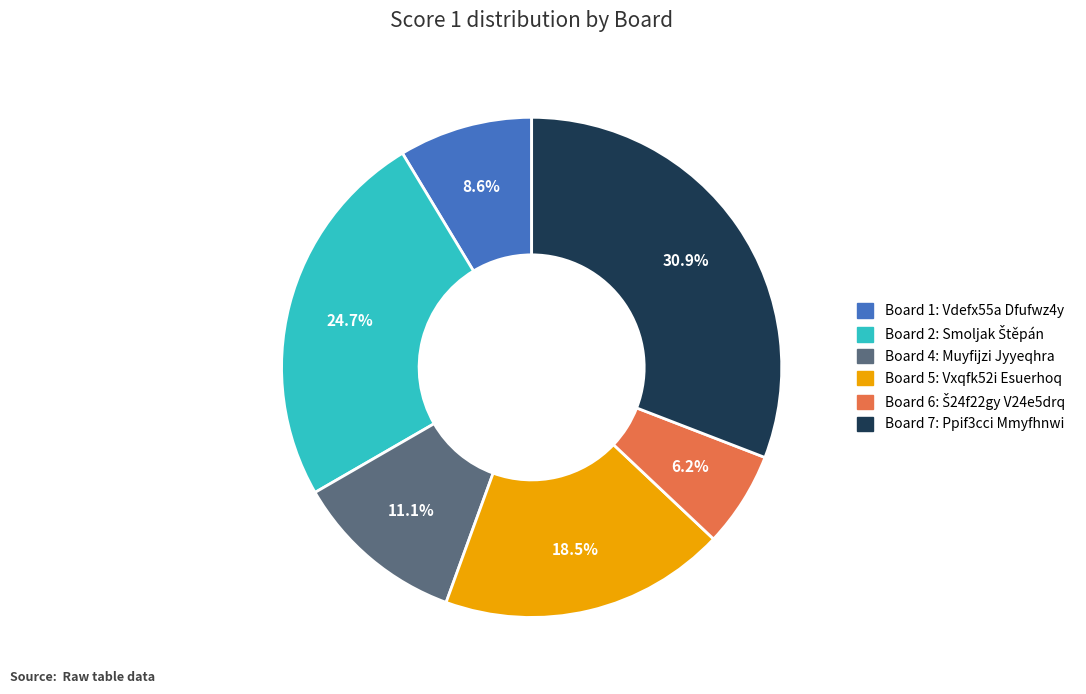

Does any single category account for the majority?

No